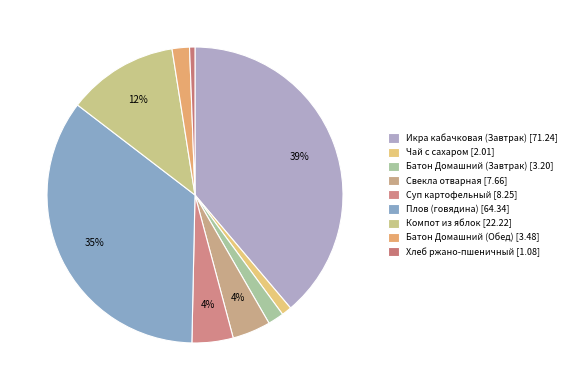

How many slices are in this pie chart?

9